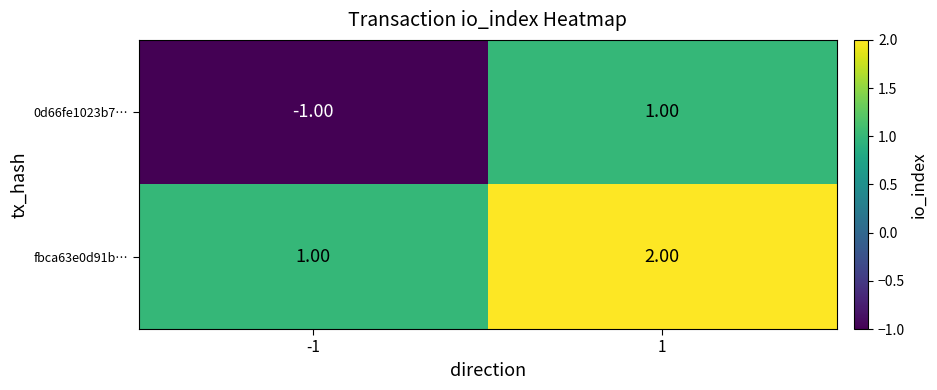

Rank the series at -1 from highest to lowest value.

fbca63e0d91b…, 0d66fe1023b7…